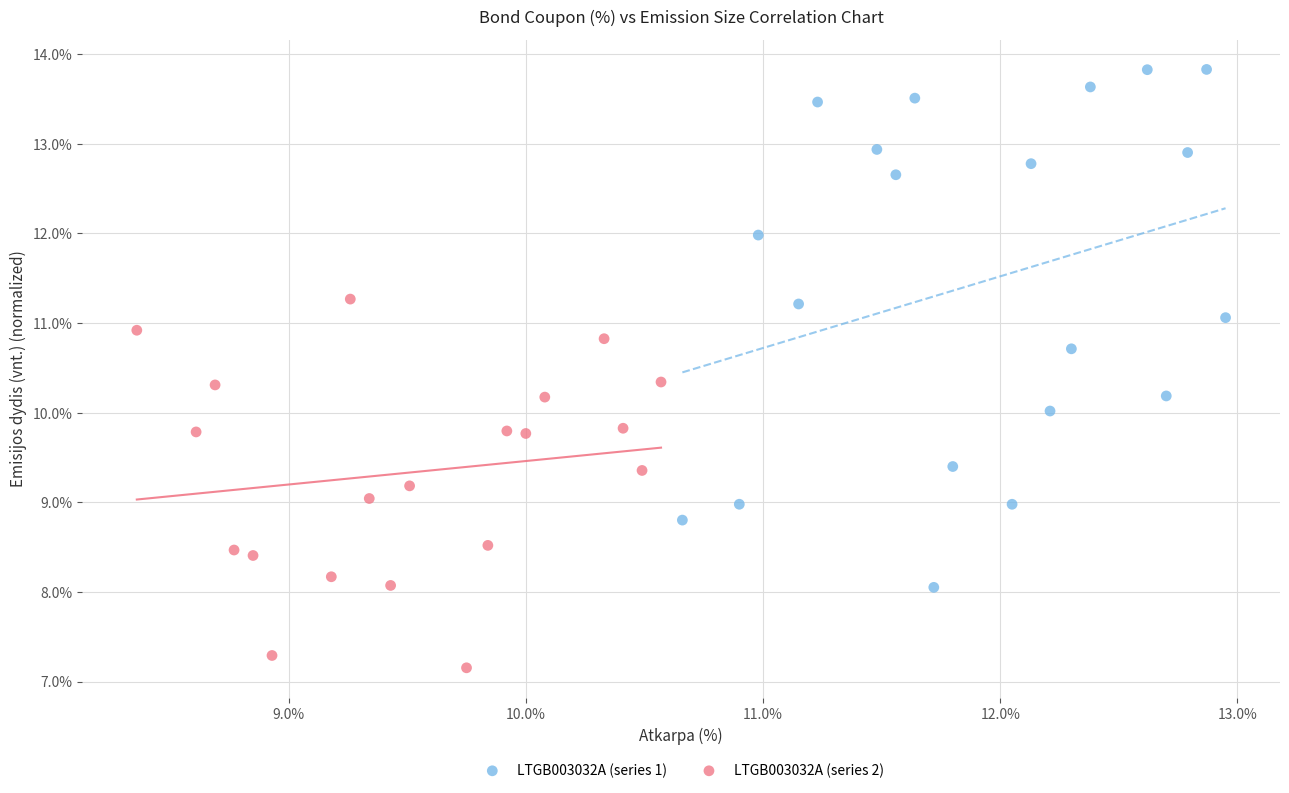

Which series reaches the maximum Y coordinate?

LTGB003032A (series 1)